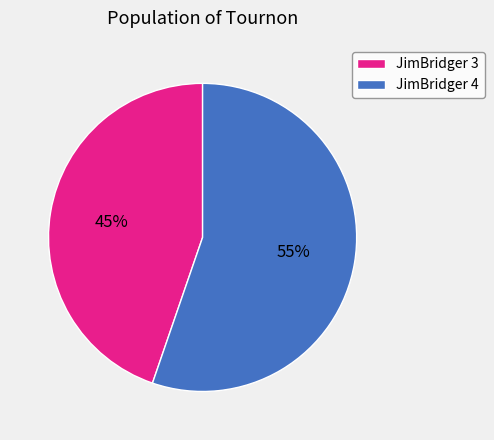

Which slice represents more than half of the pie?

JimBridger 4